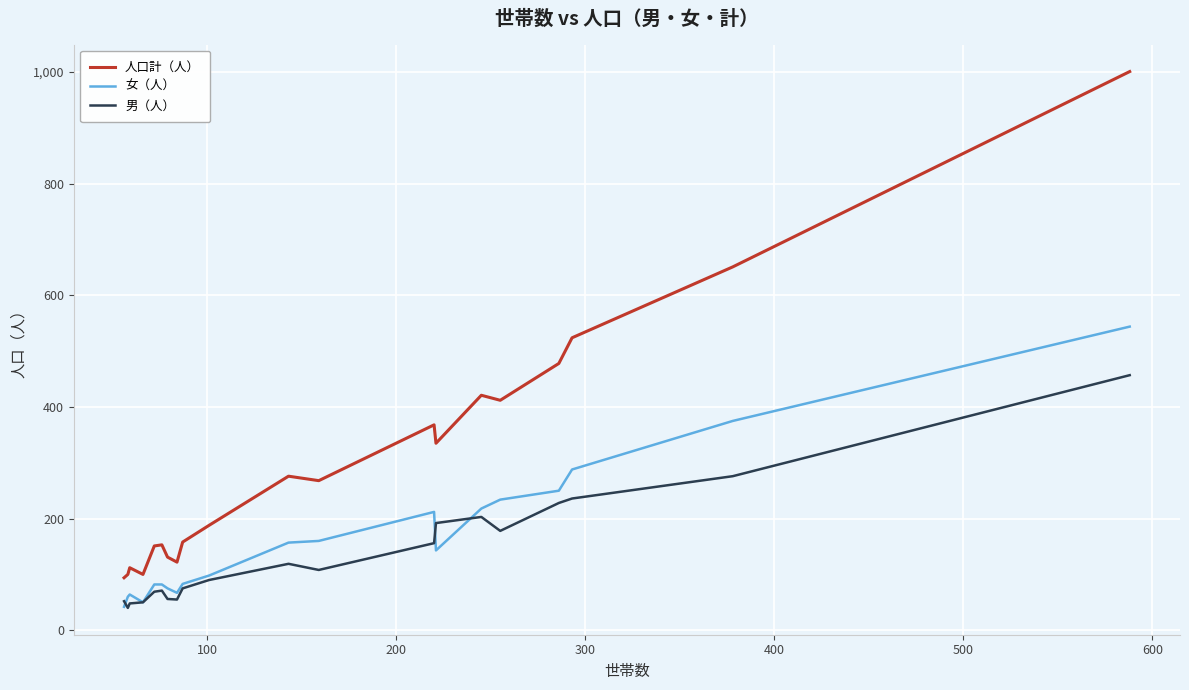

What is the greatest value displayed?

1001